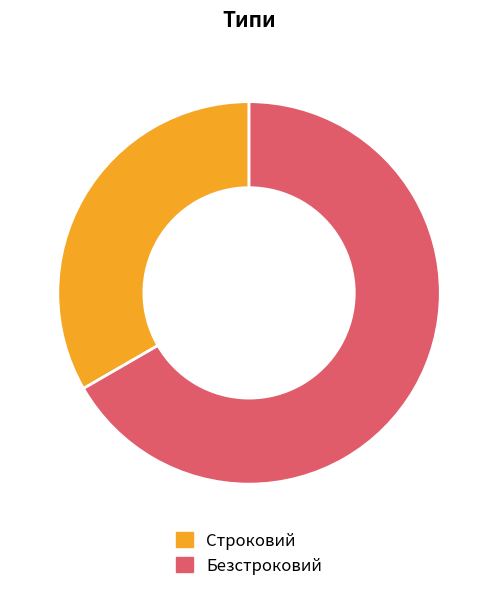

What is the smallest slice in the pie chart?

Строковий